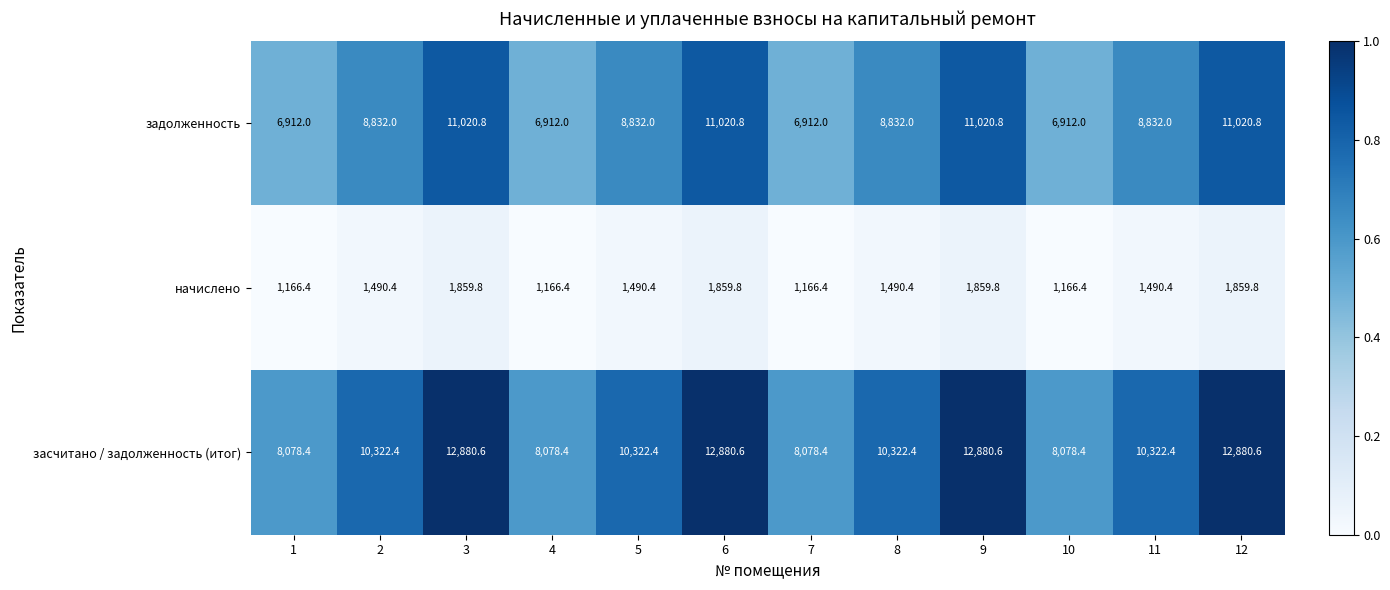

What is the approximate value of засчитано / задолженность (итог) at 7?

8078.4